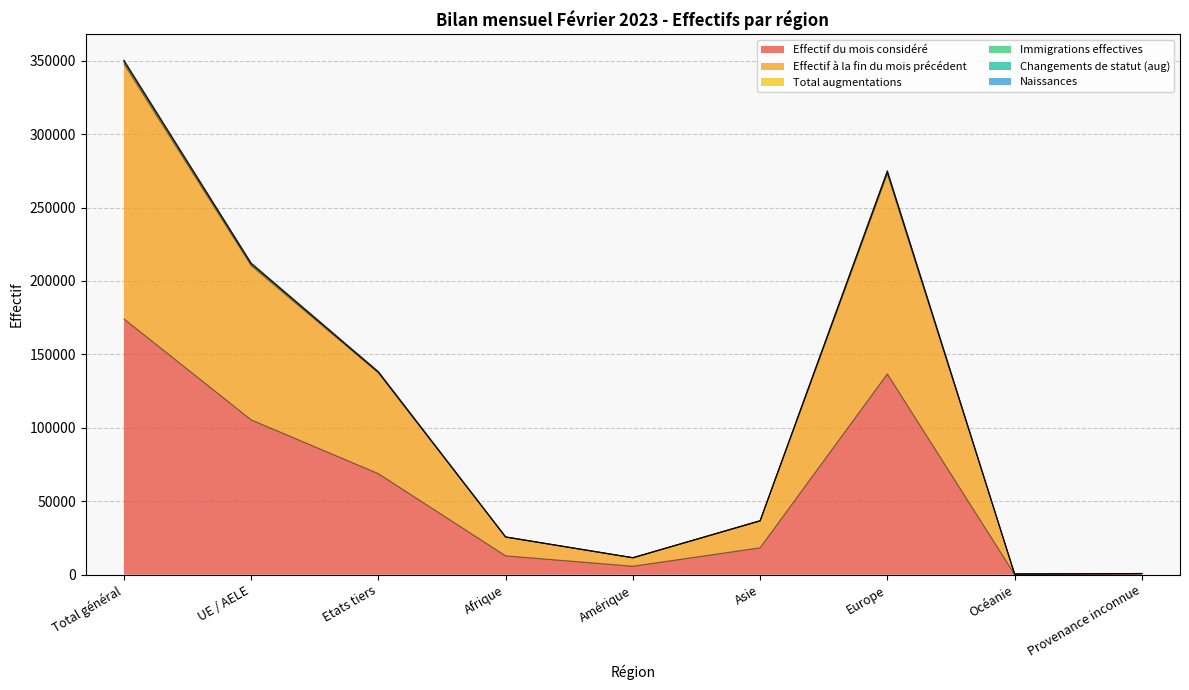

At which label is Total augmentations closest to 175333?

UE / AELE